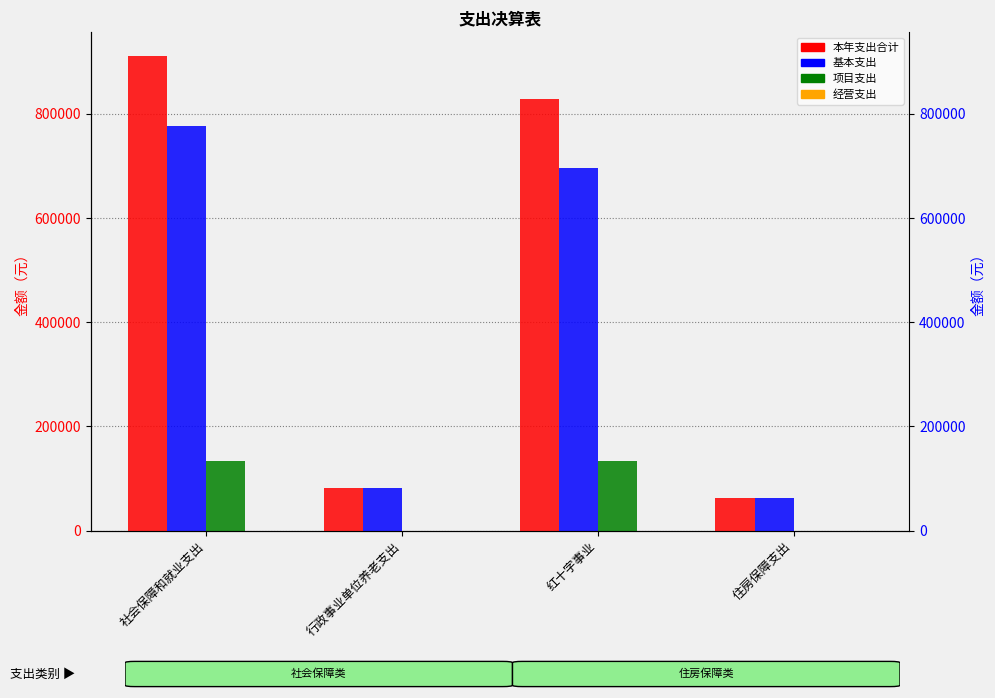

How many values in the 基本支出 series exceed 695647?

2